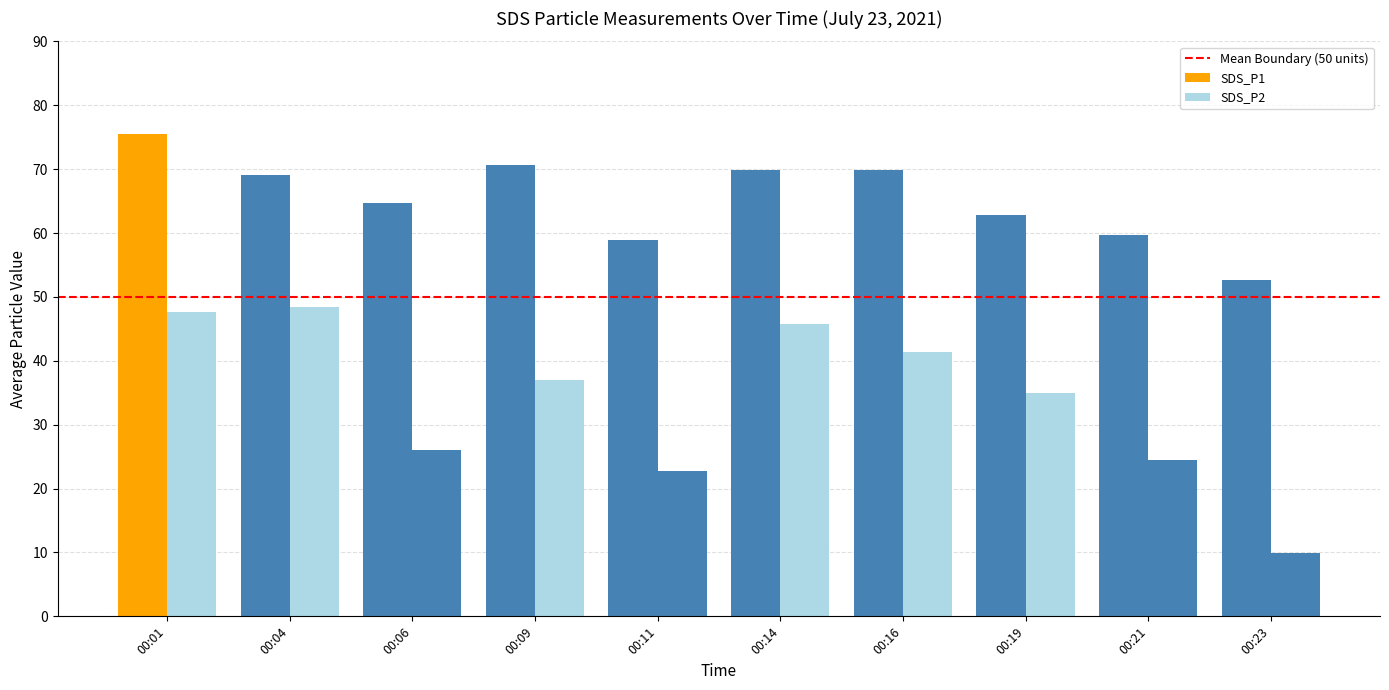

How many data points in SDS_P1 are above 69?

5